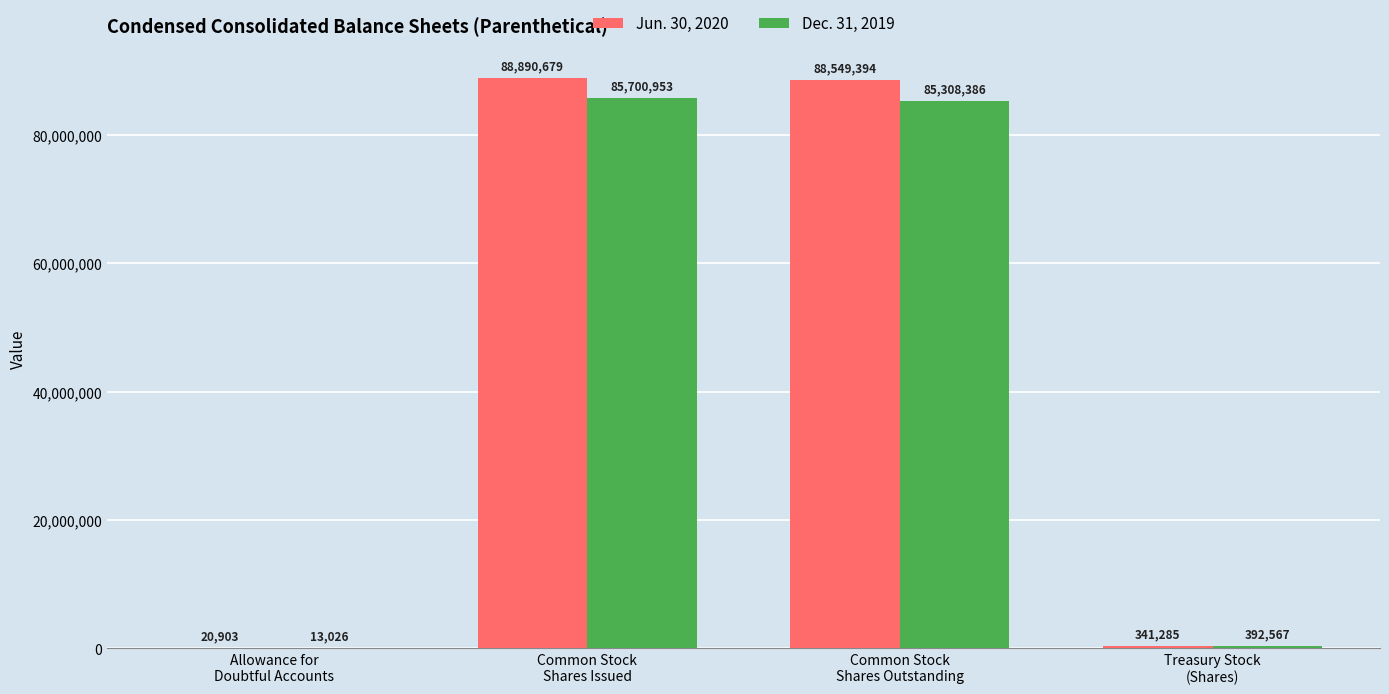

What is the greatest value displayed?

88890679